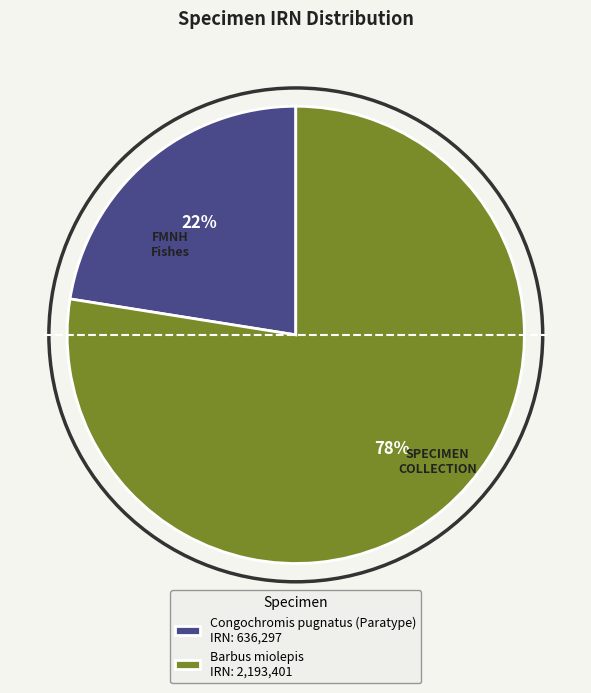

To the nearest percent, what portion does Congochromis pugnatus (Paratype) represent?

22%